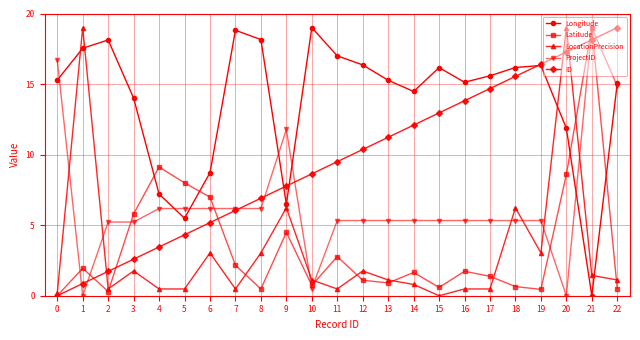

True or false: ID has more than 0 interior local peaks.

False